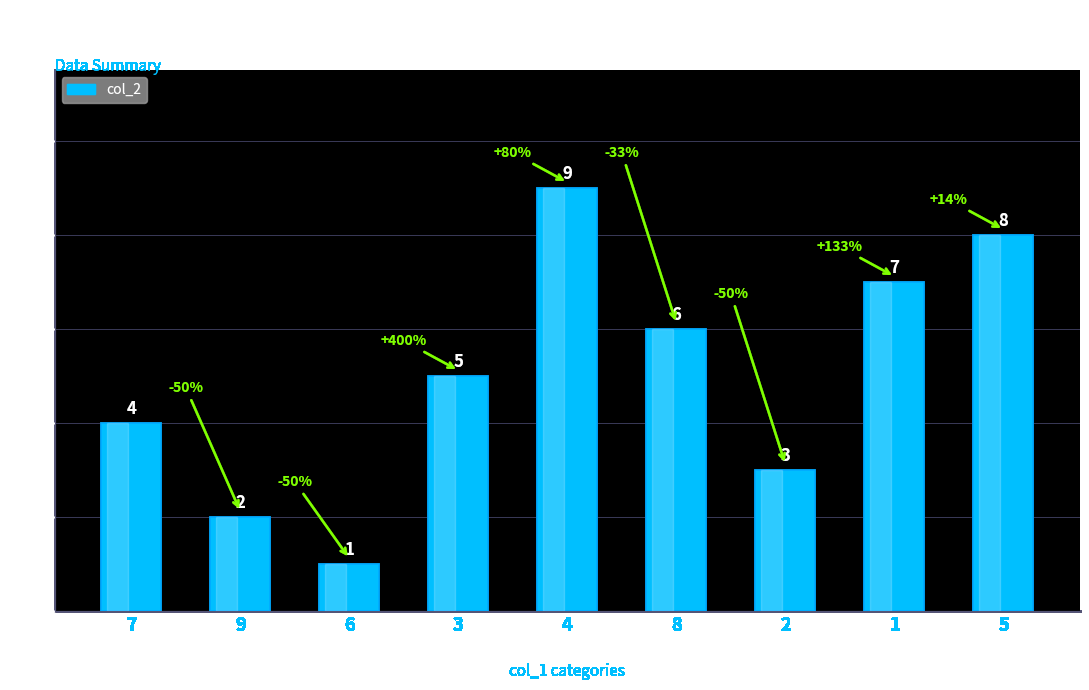

What is the difference between the maximum and minimum values?

8